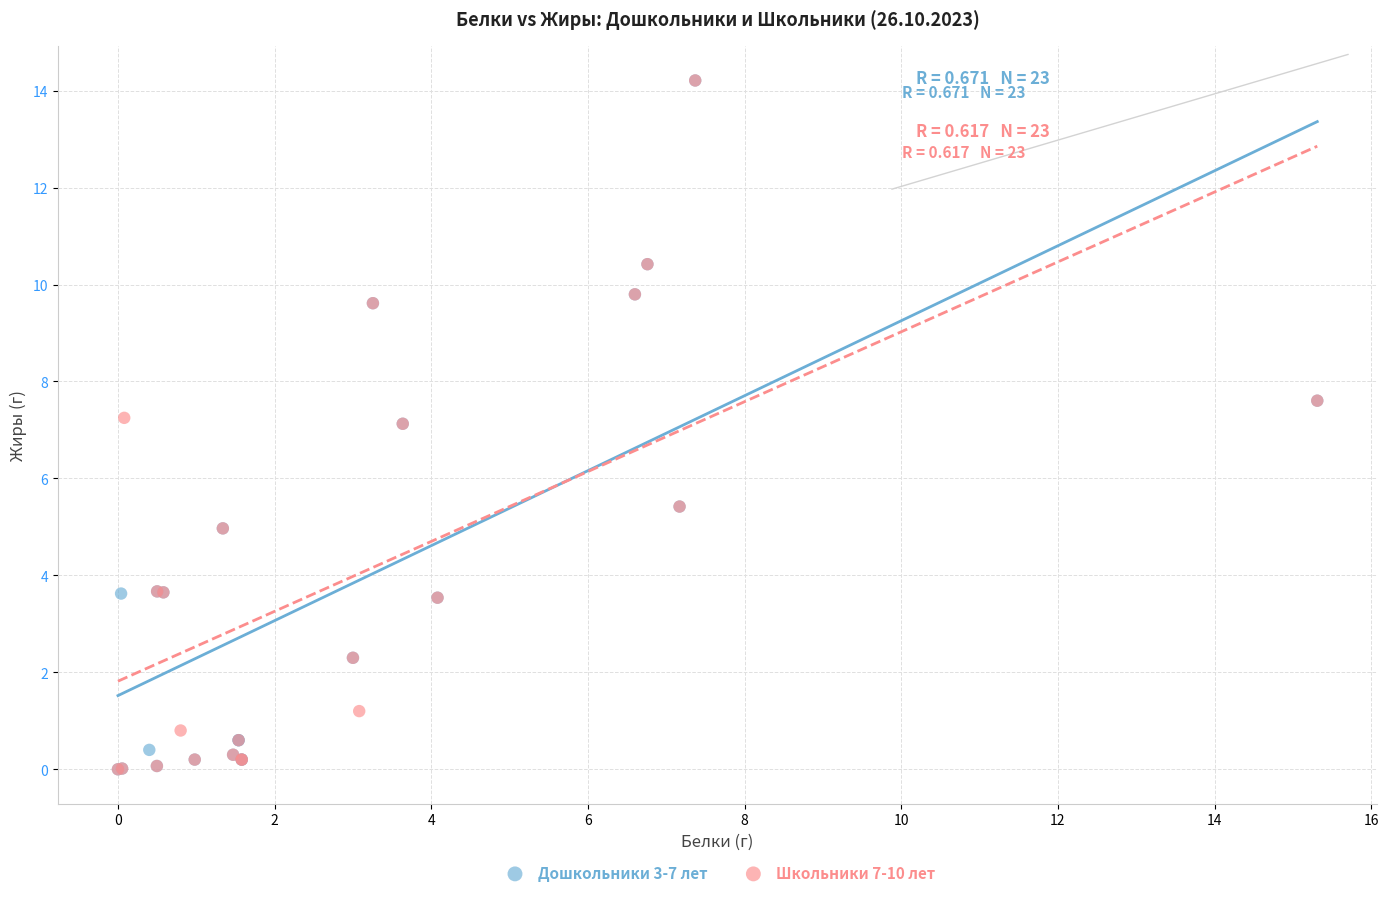

What are all the series names shown in the legend?

Дошкольники 3-7 лет, Школьники 7-10 лет